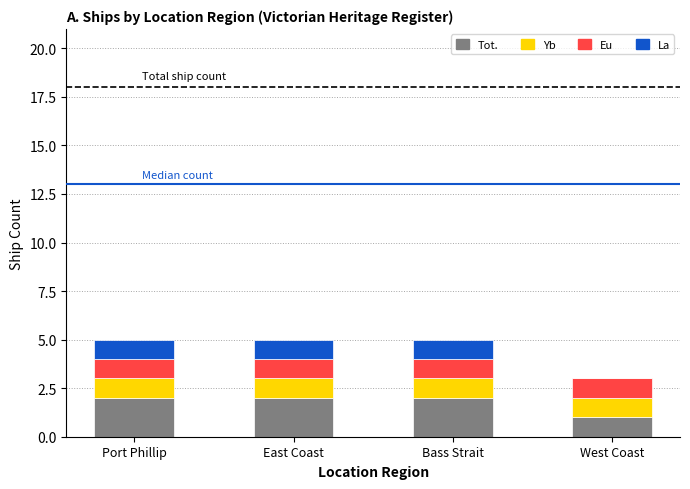

What is the total value across all series at Port Phillip?

5